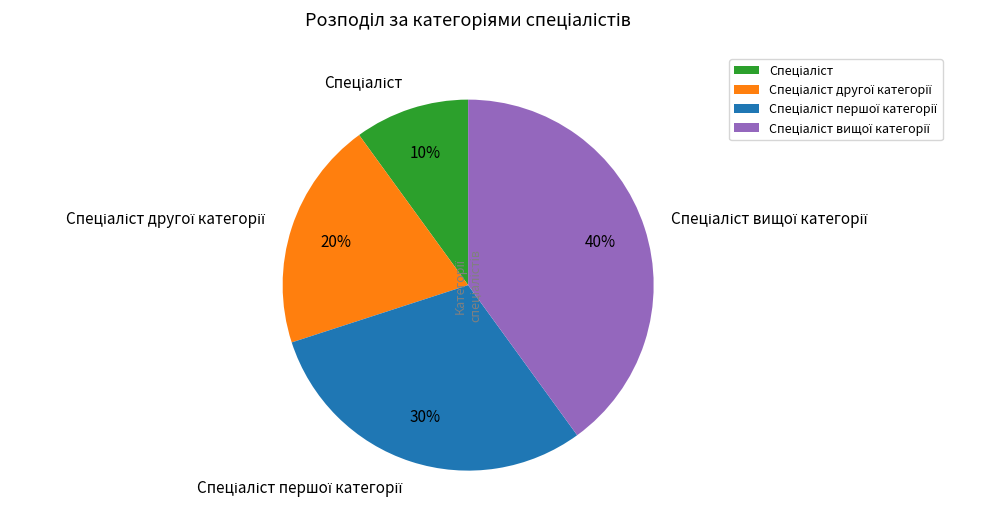

To the nearest percent, what is the difference between the largest and smallest slice percentages?

30%